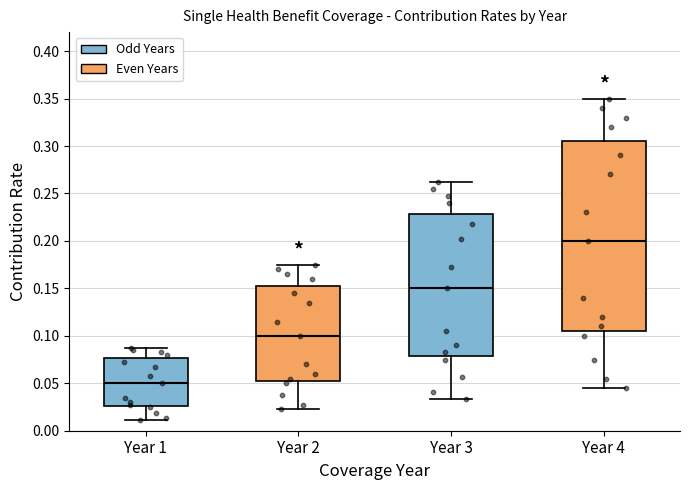

Comparing the boxes themselves (not the whiskers), which one is the tallest?

Year 4